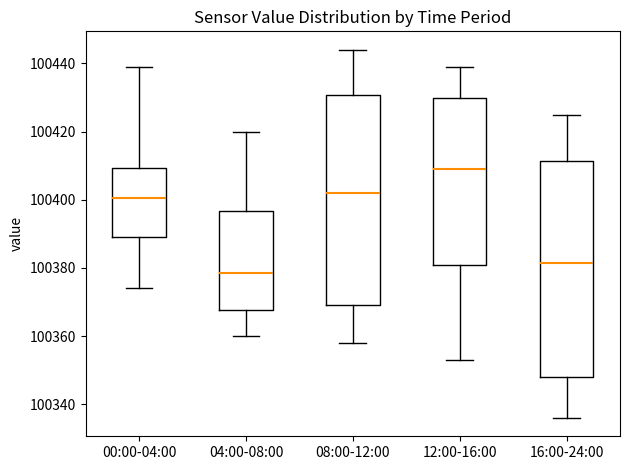

Which box has the lowest median line?

04:00-08:00